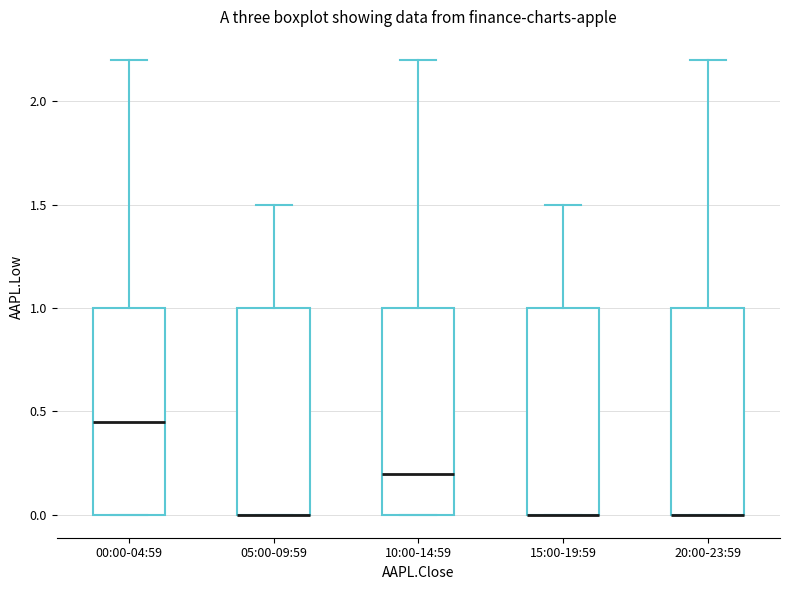

Reading left to right, read every box against the y-axis: the position of its median line, the range the box covers, and the ends of its whiskers. The values are not printed on the chart, so give them approximately, as read against the axis.

00:00-04:59: median 0.45, box 0.00 to 1.00, whiskers 0.00 to 2.20
05:00-09:59: median 0.00 (drawn on the box's lower edge), box 0.00 to 1.00, whiskers 0.00 to 1.50
10:00-14:59: median 0.20, box 0.00 to 1.00, whiskers 0.00 to 2.20
15:00-19:59: median 0.00 (drawn on the box's lower edge), box 0.00 to 1.00, whiskers 0.00 to 1.50
20:00-23:59: median 0.00 (drawn on the box's lower edge), box 0.00 to 1.00, whiskers 0.00 to 2.20